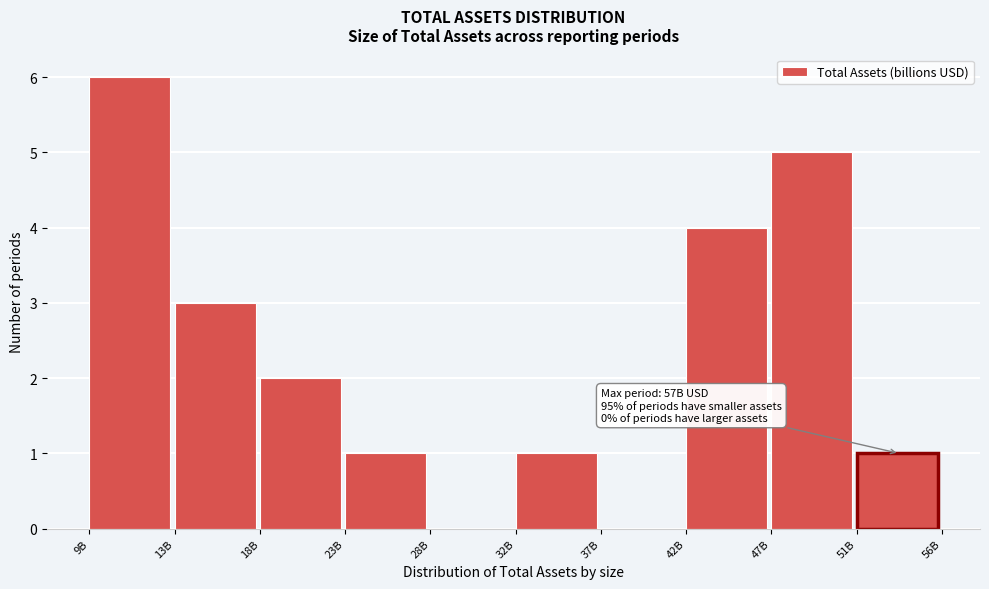

Reading right to left, what are all the values shown in this chart?

51B=1	47B=5	42B=4	37B=0	32B=1	28B=0	23B=1	18B=2	13B=3	9B=6